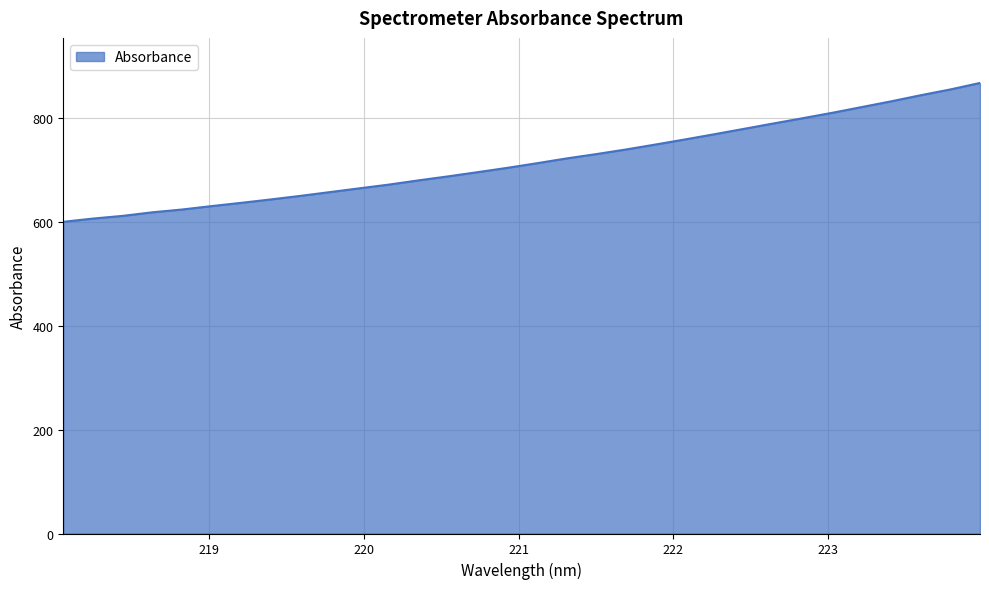

What is the smallest value displayed?

599.9